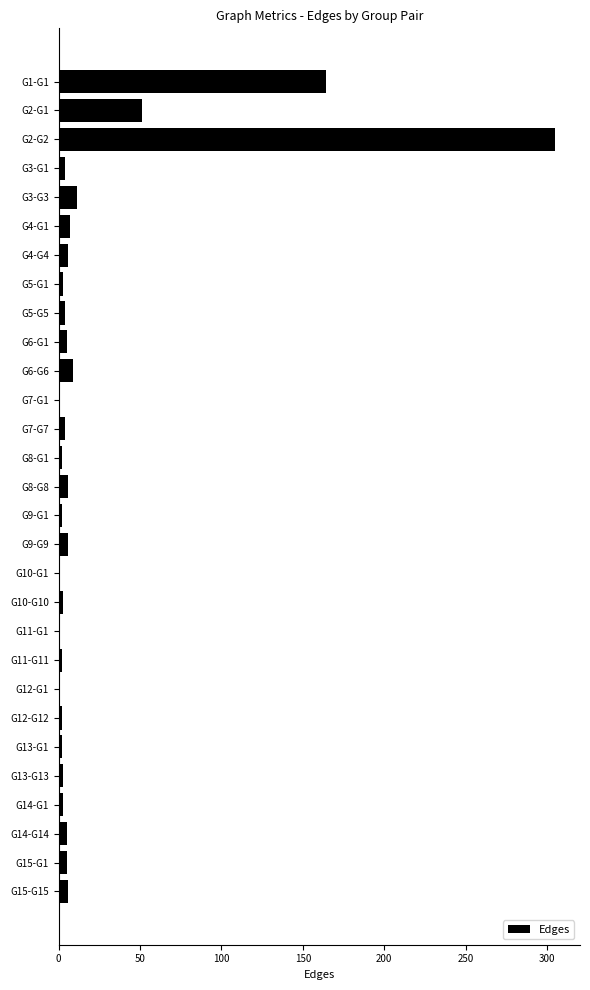

What is the label of the 5th bar from the bottom?

G13-G13